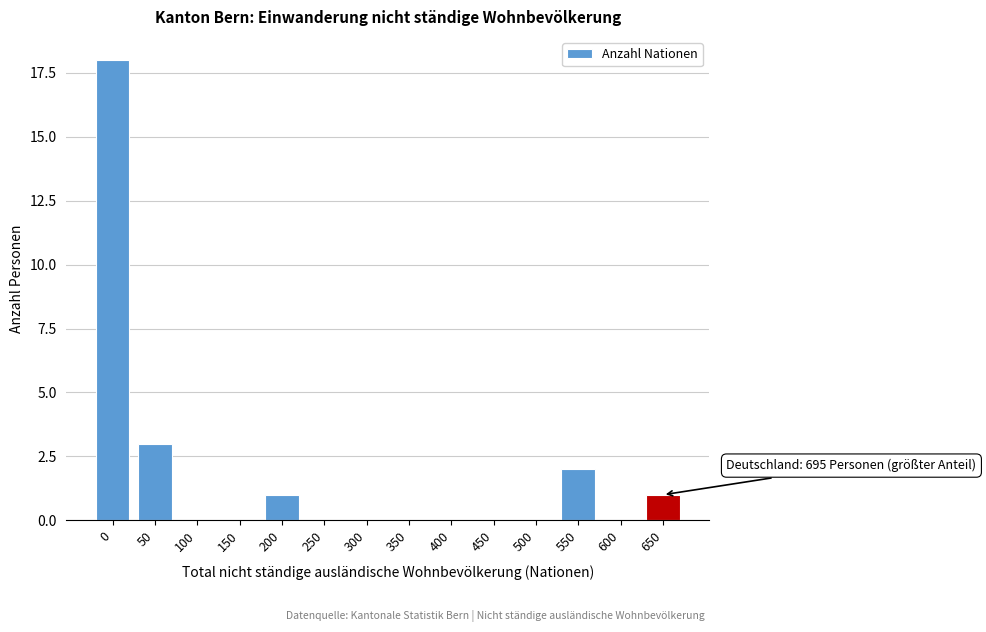

Reading right to left, transcribe all the data shown in this chart.

650=1	600=0	550=2	500=0	450=0	400=0	350=0	300=0	250=0	200=1	150=0	100=0	50=3	0=18